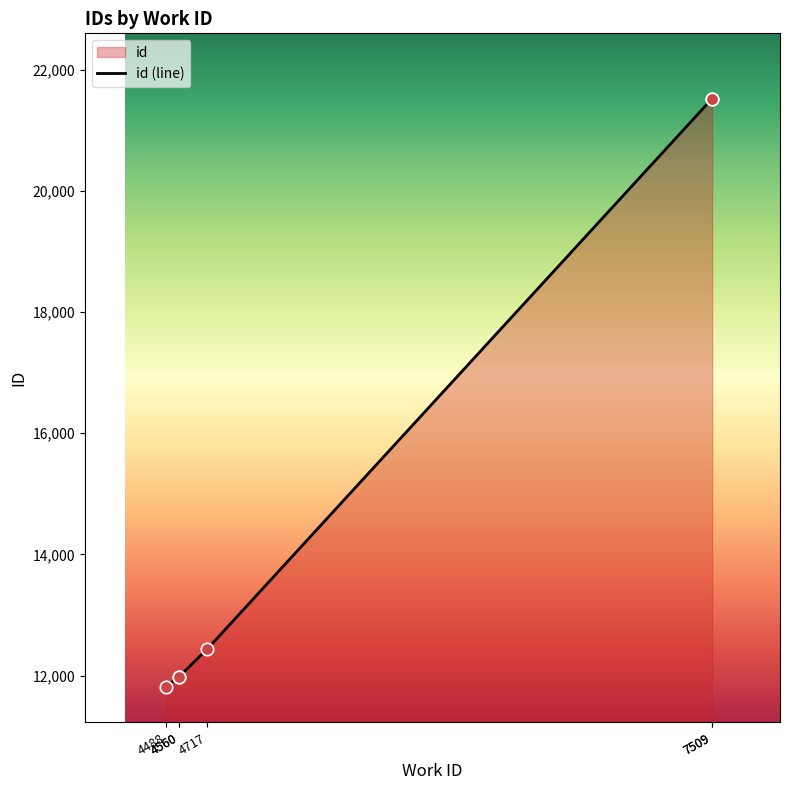

Which has a higher value, 7509 or 4717?

7509